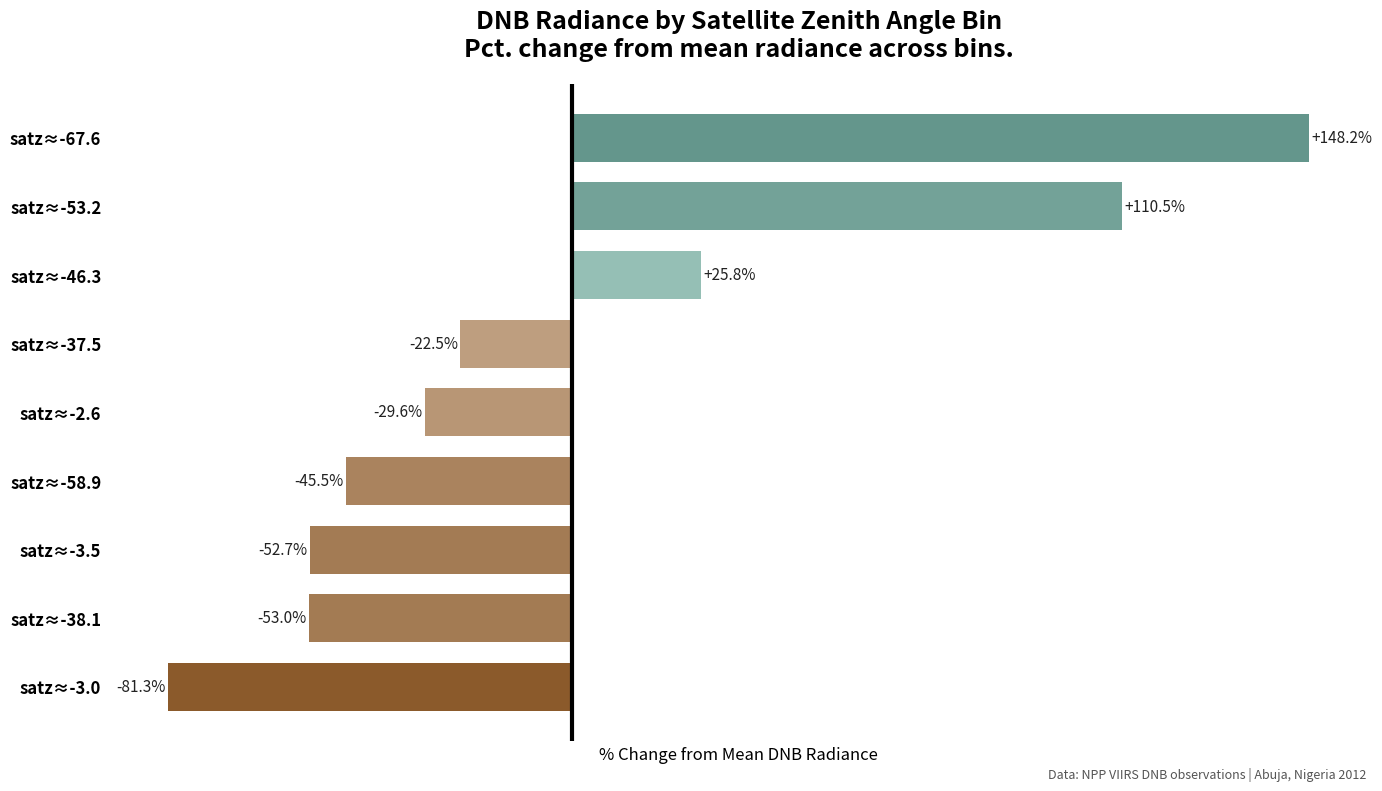

Rank the categories by value from lowest to highest.

satz≈-3.0, satz≈-38.1, satz≈-3.5, satz≈-58.9, satz≈-2.6, satz≈-37.5, satz≈-46.3, satz≈-53.2, satz≈-67.6